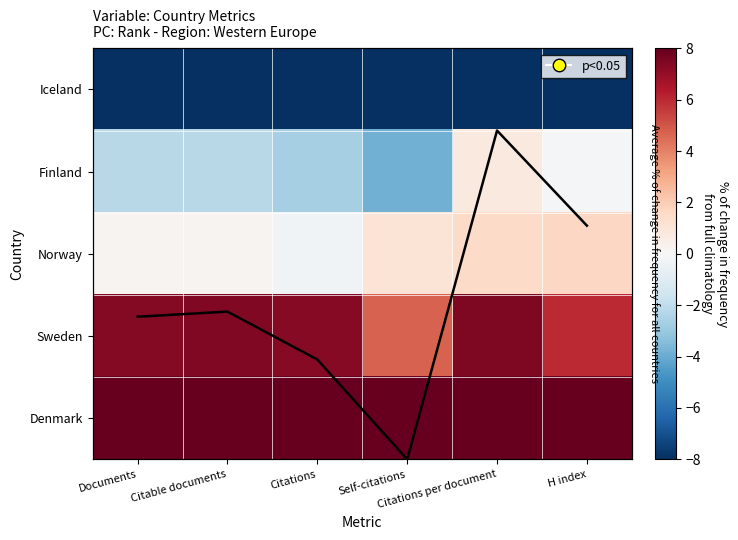

What is the spread (max minus min) of values at Citable documents?

16.0